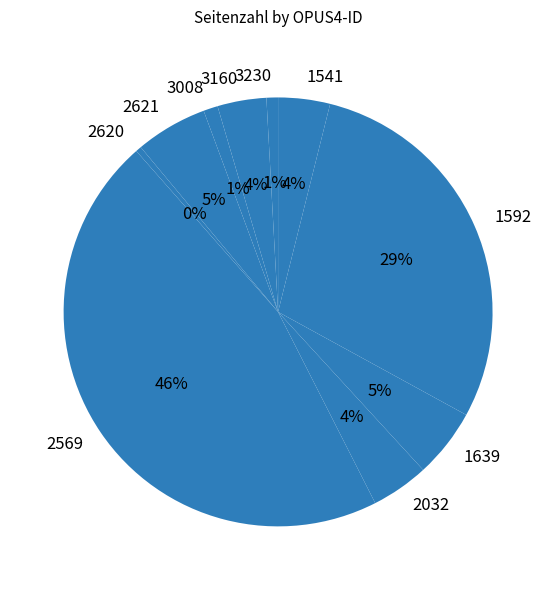

Approximately how many times larger is the value at 1541 compared to 2620?

9.0